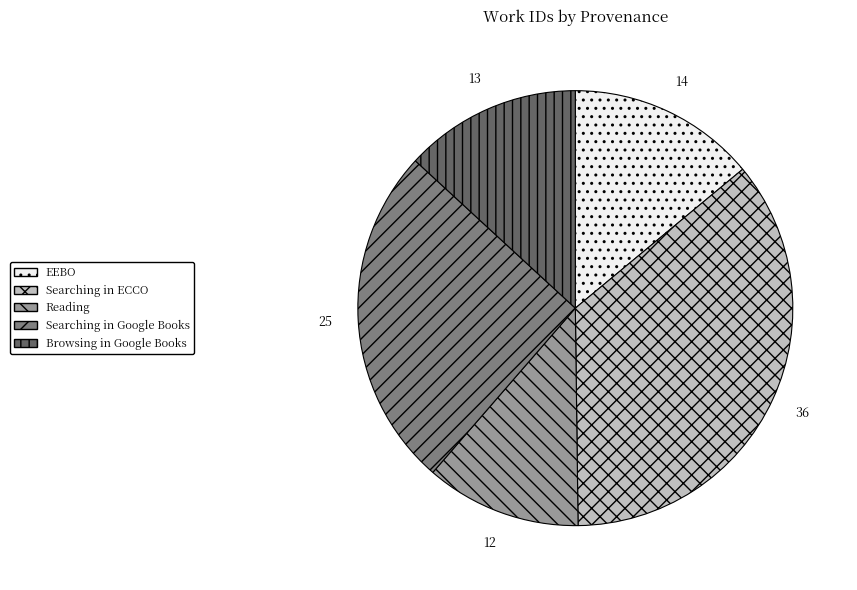

What is the ratio of the value at Browsing in Google Books to the value at EEBO?

0.9